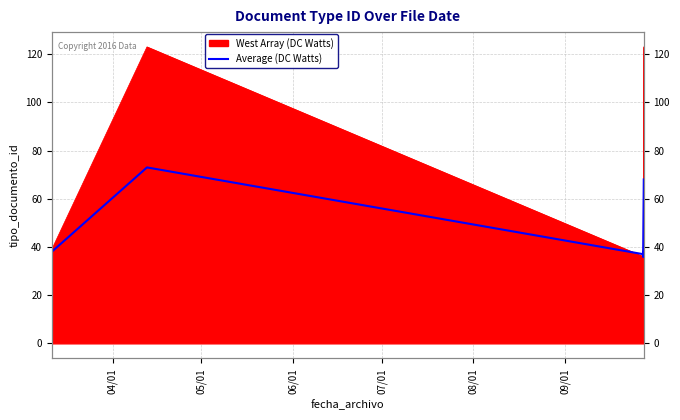

Between 04/01 and 07/01, which is larger?

07/01